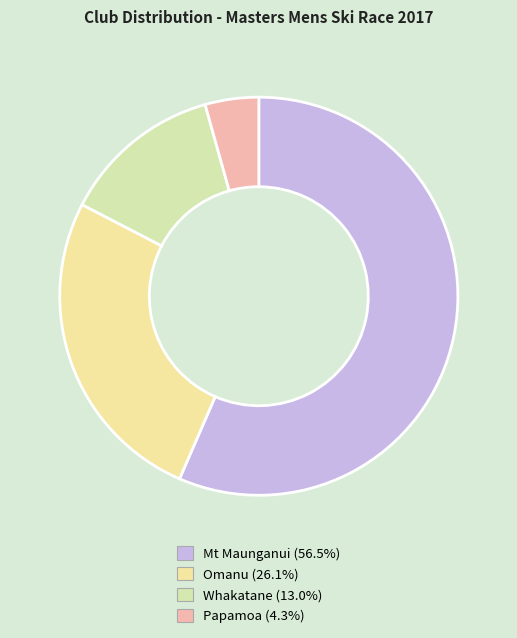

How many segments does this pie chart have?

4